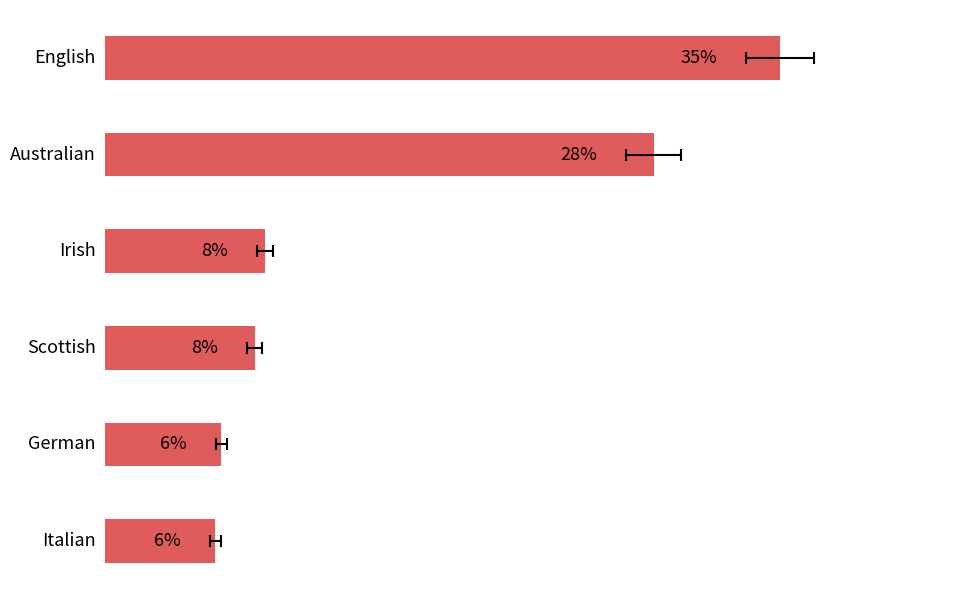

The value at Italian is 5.6. True or false?

True